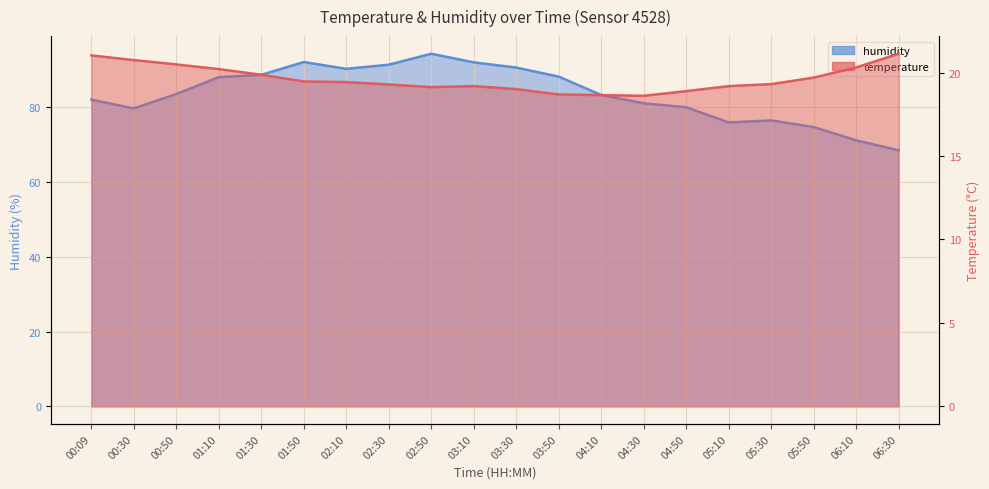

True or false: temperature and humidity cross at least once.

False